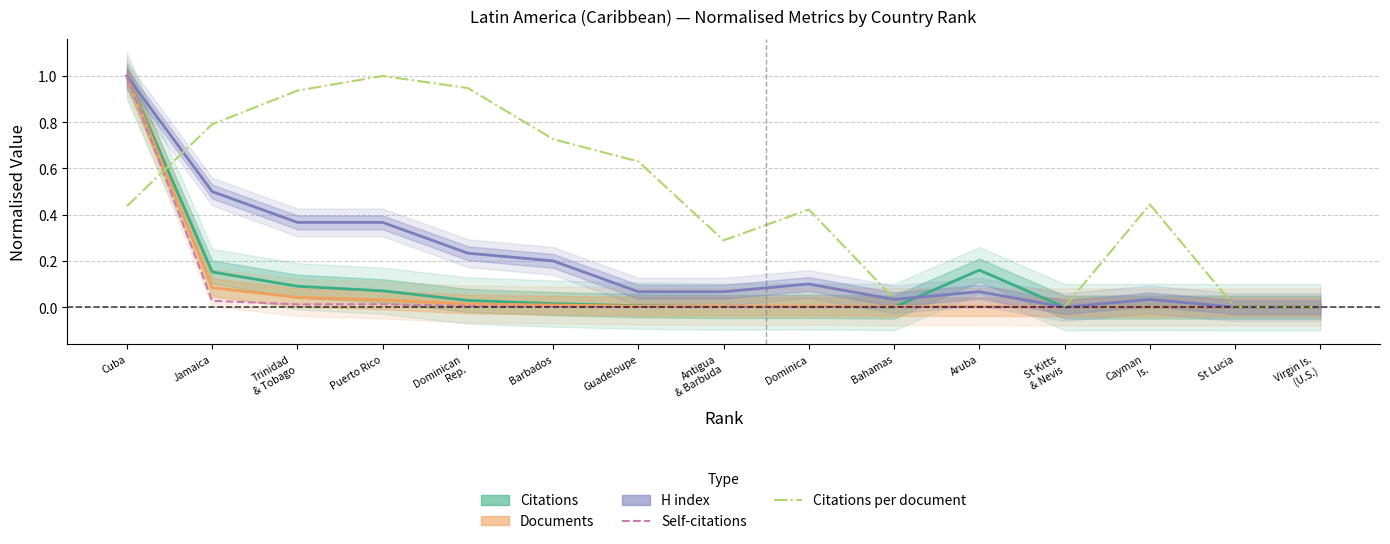

What is the highest value of the Citations per document series?

1.0